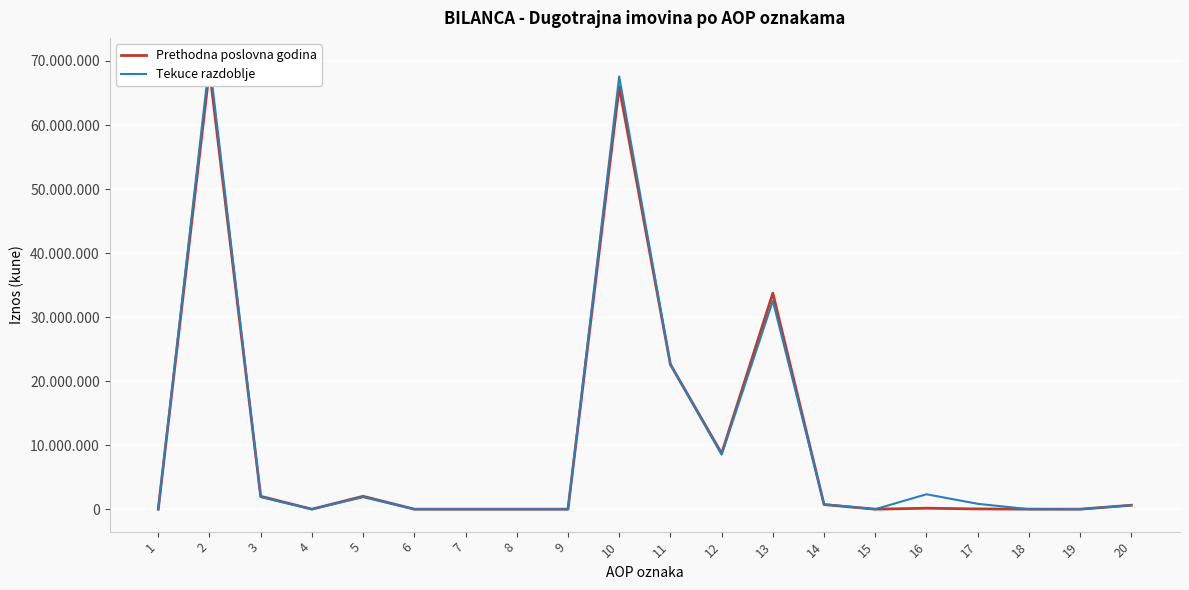

Which has a higher value, 3 or 4?

3